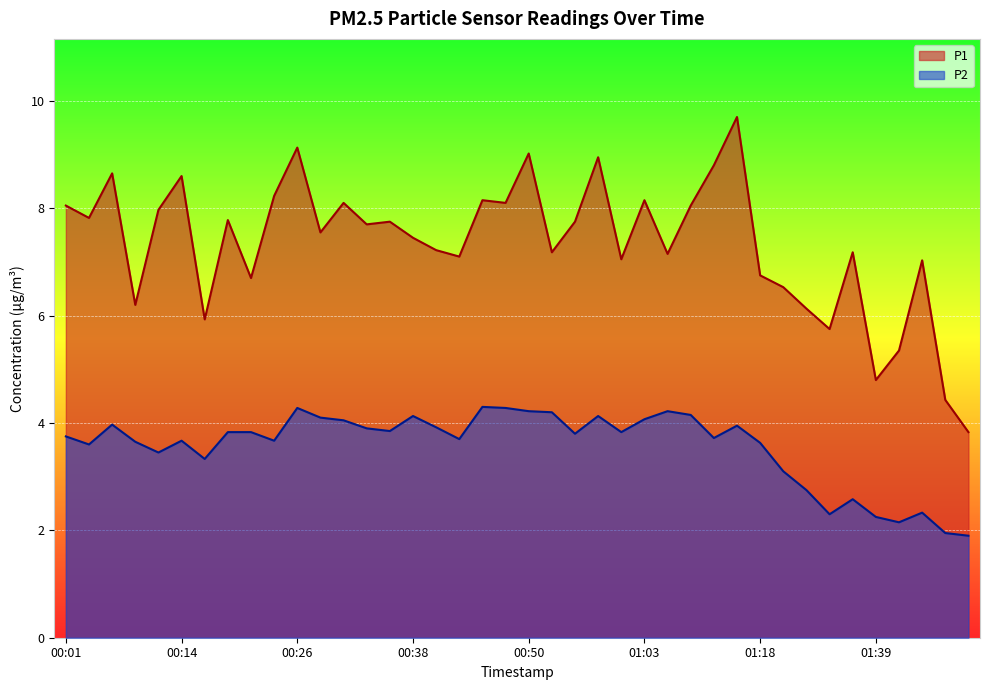

Between 01:18 and 01:34, which series saw the biggest shift?

P2